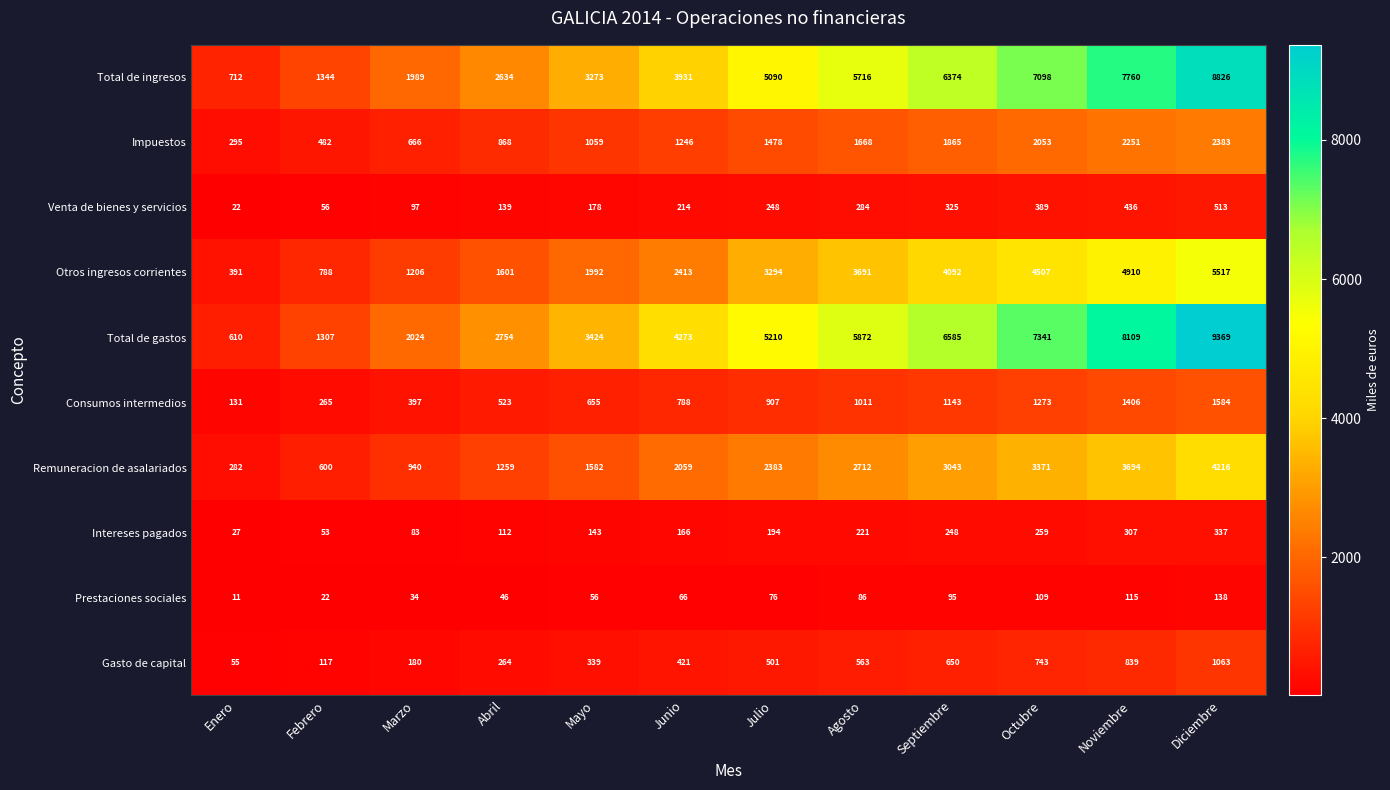

What is the spread (max minus min) of values at Junio?

4207